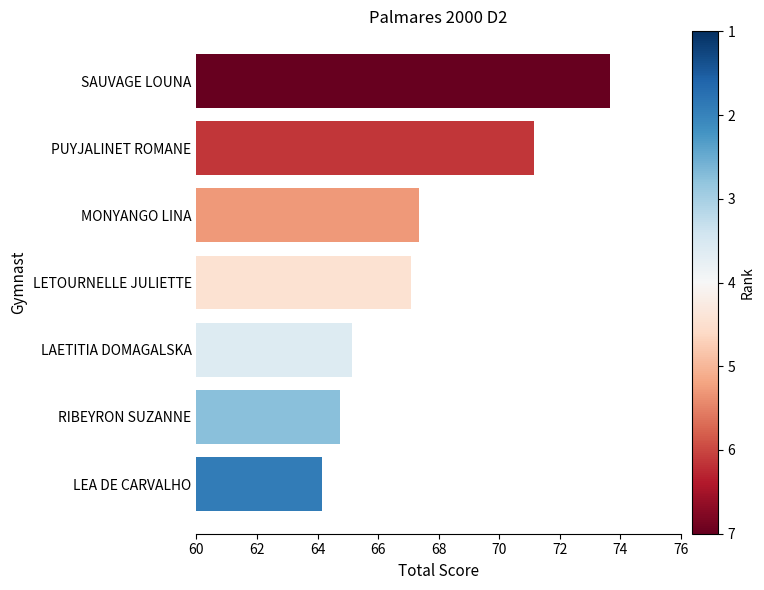

What is the change in value from SAUVAGE LOUNA to LEA DE CARVALHO?

-9.5